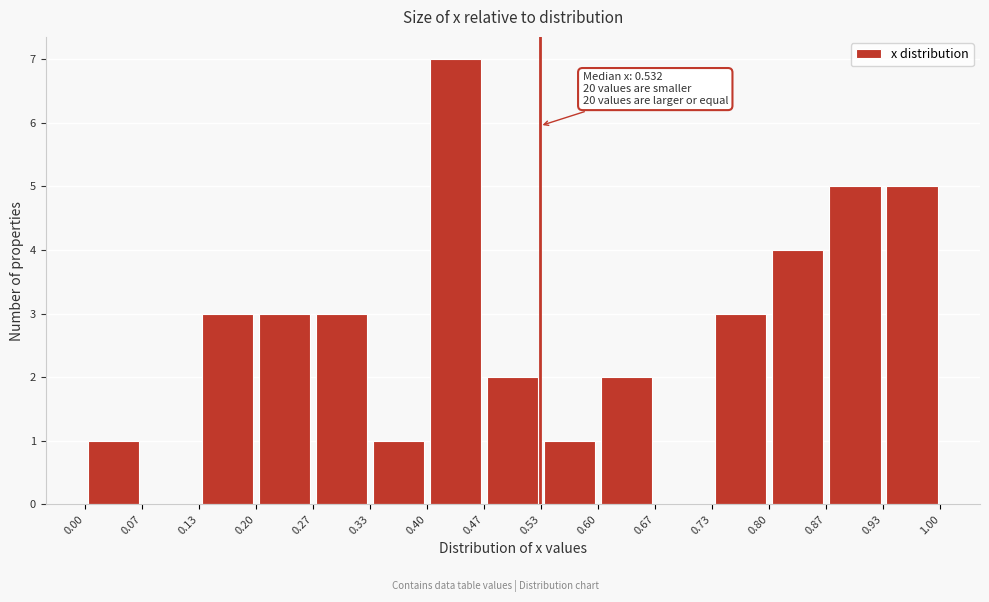

Over which range of the x-axis is the bar tallest?

0.40 to 0.47